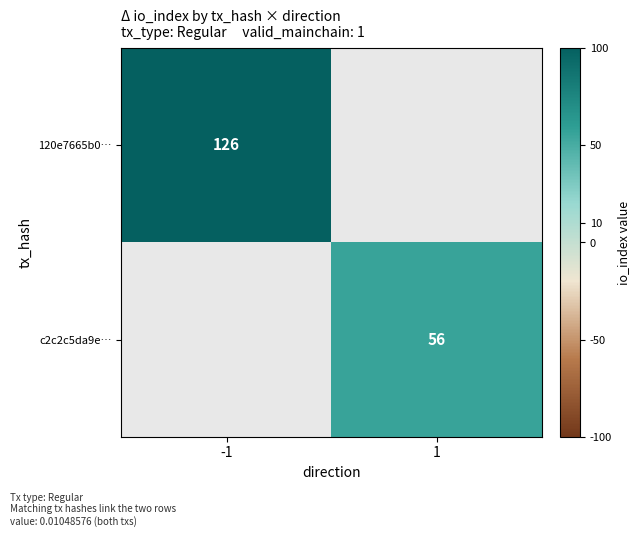

The 120e7665b0… series shows 126 at -1. True or false?

True